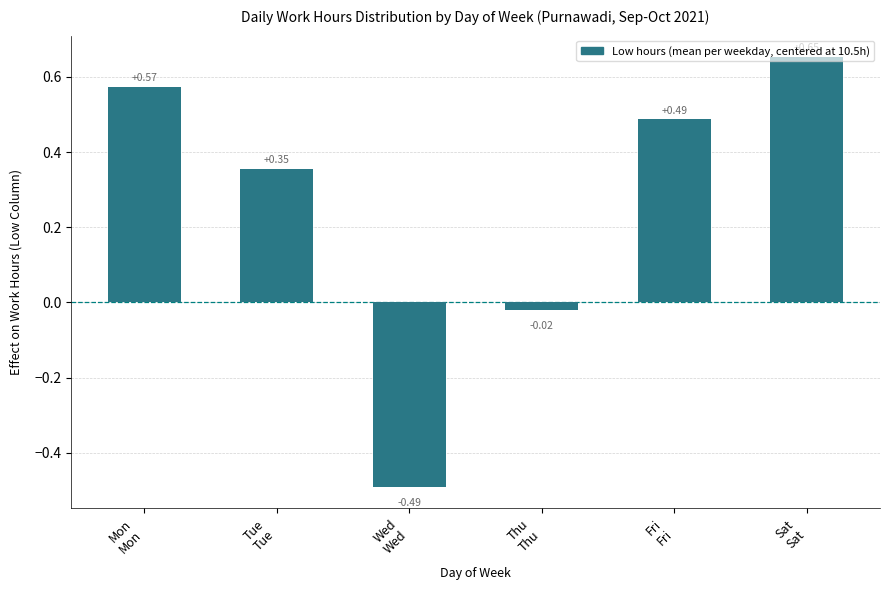

What is the difference between the maximum and minimum values?

1.1